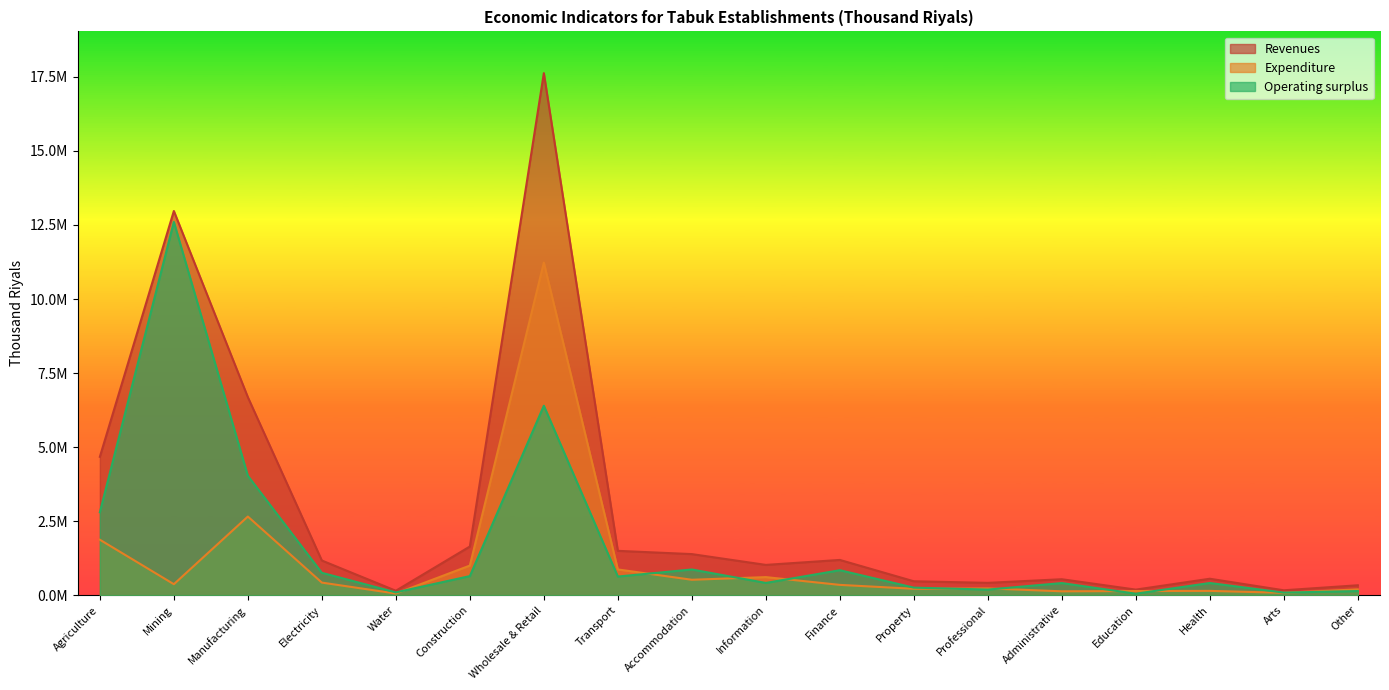

What is the smallest value displayed?

48721